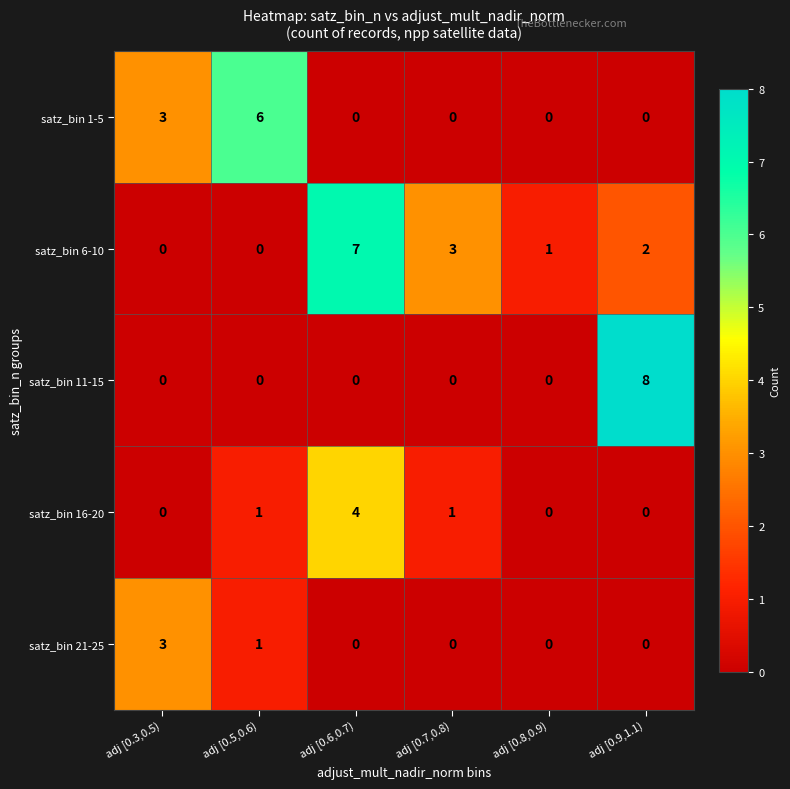

Reading left to right, list all the values displayed in this chart.

satz_bin 1-5: adj [0.3,0.5)=3	adj [0.5,0.6)=6	adj [0.6,0.7)=0	adj [0.7,0.8)=0	adj [0.8,0.9)=0	adj [0.9,1.1)=0
satz_bin 6-10: adj [0.3,0.5)=0	adj [0.5,0.6)=0	adj [0.6,0.7)=7	adj [0.7,0.8)=3	adj [0.8,0.9)=1	adj [0.9,1.1)=2
satz_bin 11-15: adj [0.3,0.5)=0	adj [0.5,0.6)=0	adj [0.6,0.7)=0	adj [0.7,0.8)=0	adj [0.8,0.9)=0	adj [0.9,1.1)=8
satz_bin 16-20: adj [0.3,0.5)=0	adj [0.5,0.6)=1	adj [0.6,0.7)=4	adj [0.7,0.8)=1	adj [0.8,0.9)=0	adj [0.9,1.1)=0
satz_bin 21-25: adj [0.3,0.5)=3	adj [0.5,0.6)=1	adj [0.6,0.7)=0	adj [0.7,0.8)=0	adj [0.8,0.9)=0	adj [0.9,1.1)=0